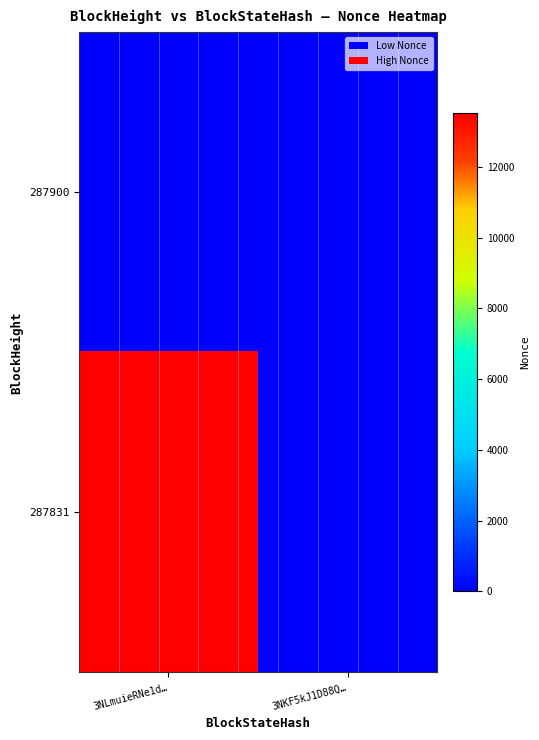

At how many categories does at least one series exceed 5853?

1